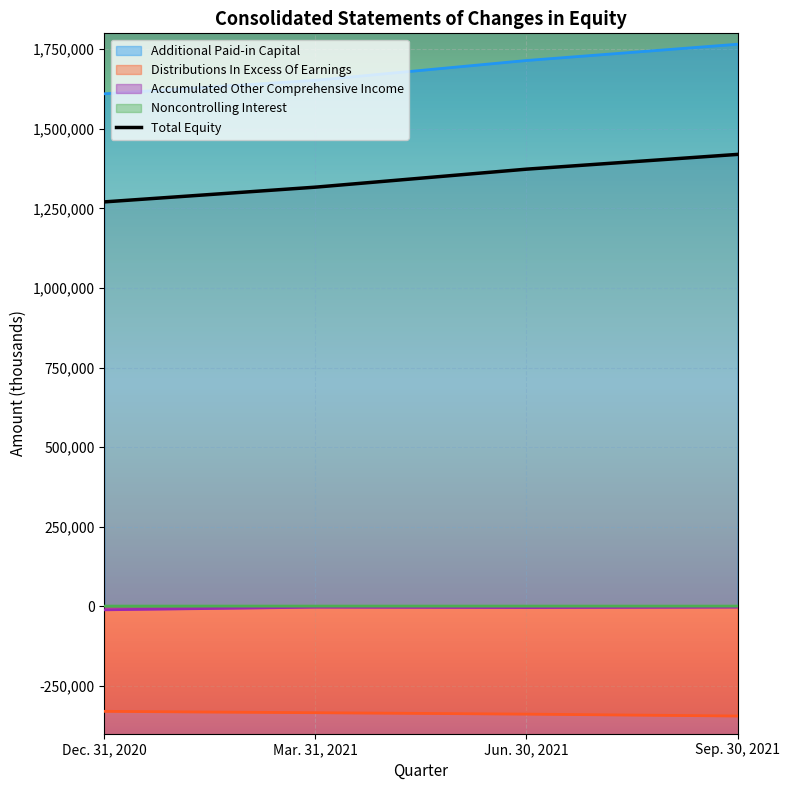

What is the minimum value shown in the chart?

-344378